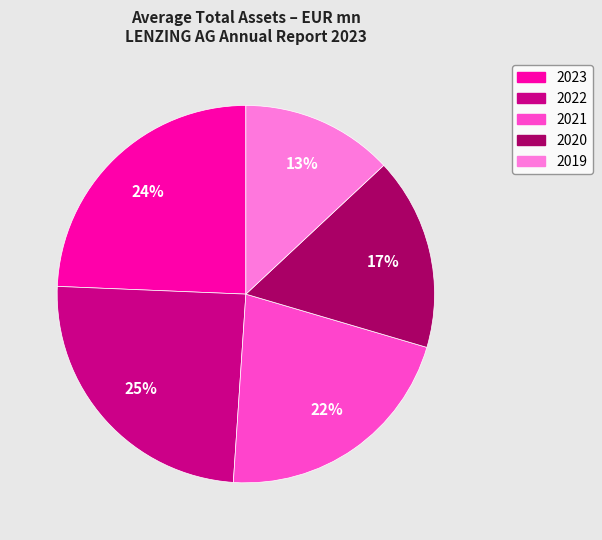

To the nearest percent, what portion does 2022 represent?

25%